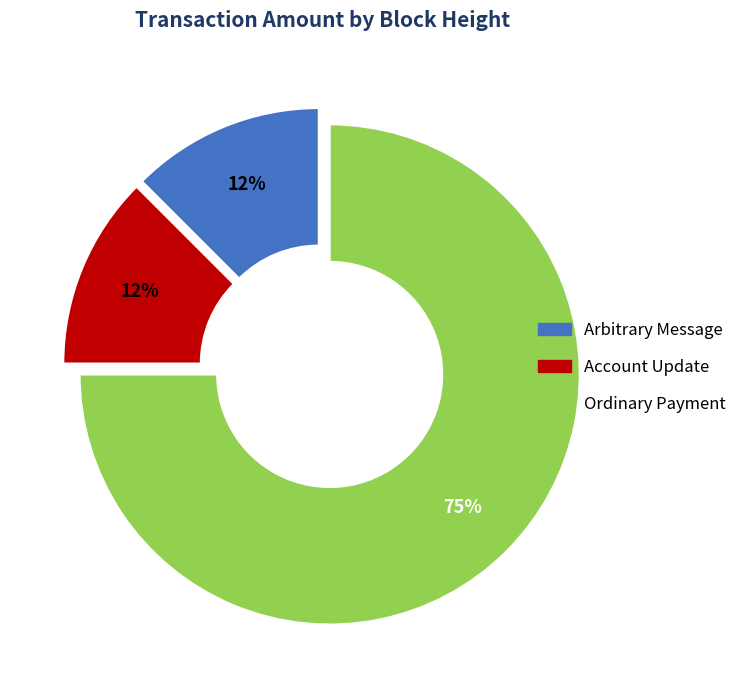

To the nearest percent, what is the average slice percentage?

33%